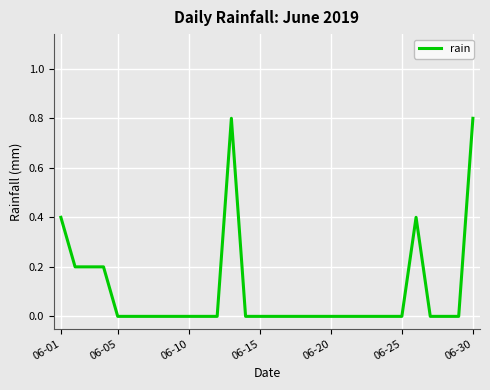

What is the difference between the maximum and minimum values?

0.8